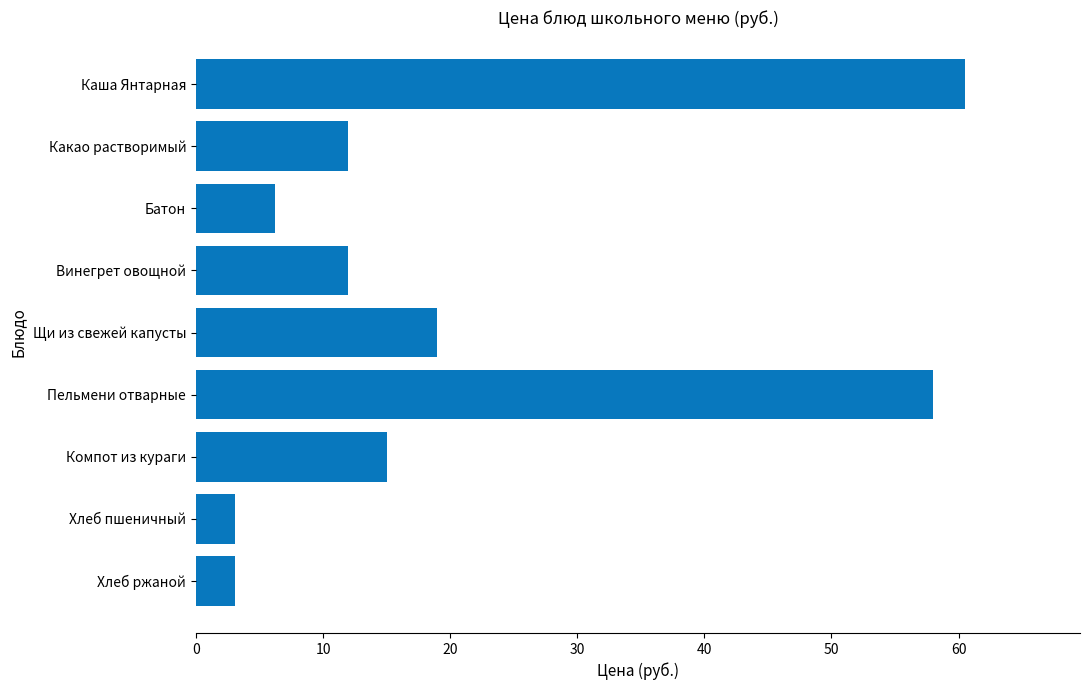

What is the change in value from Щи из свежей капусты to Хлеб пшеничный?

-15.9